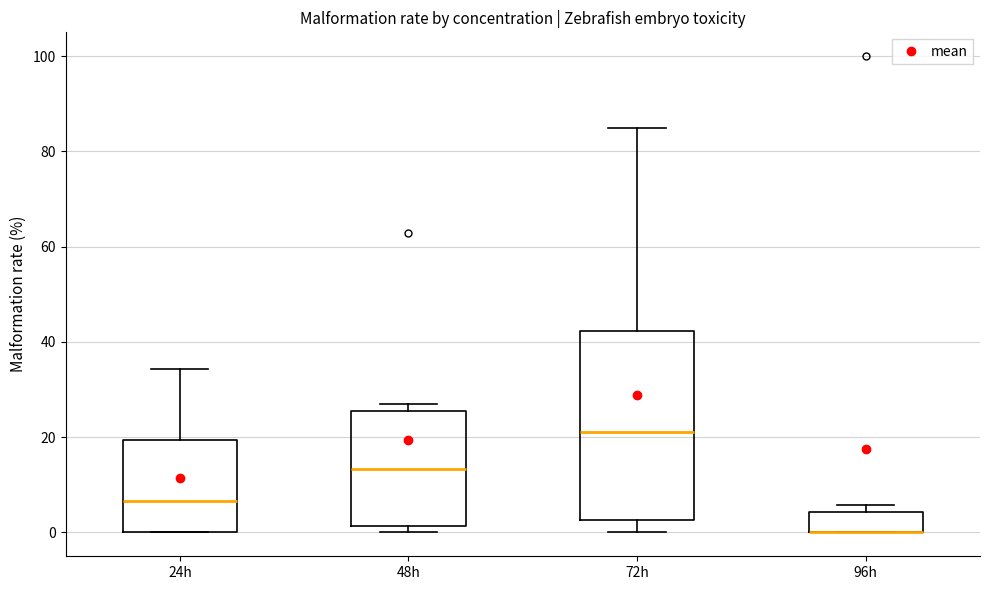

Which box is the tallest, from its lower edge to its upper edge?

72h